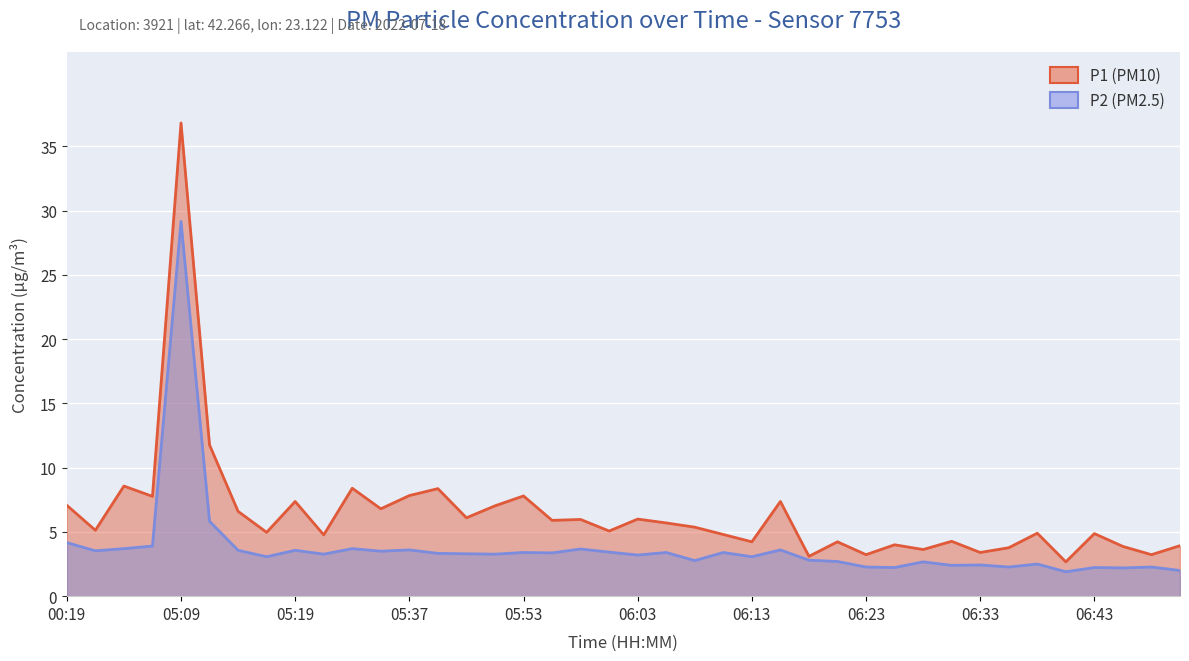

What is the maximum value shown in the chart?

36.8